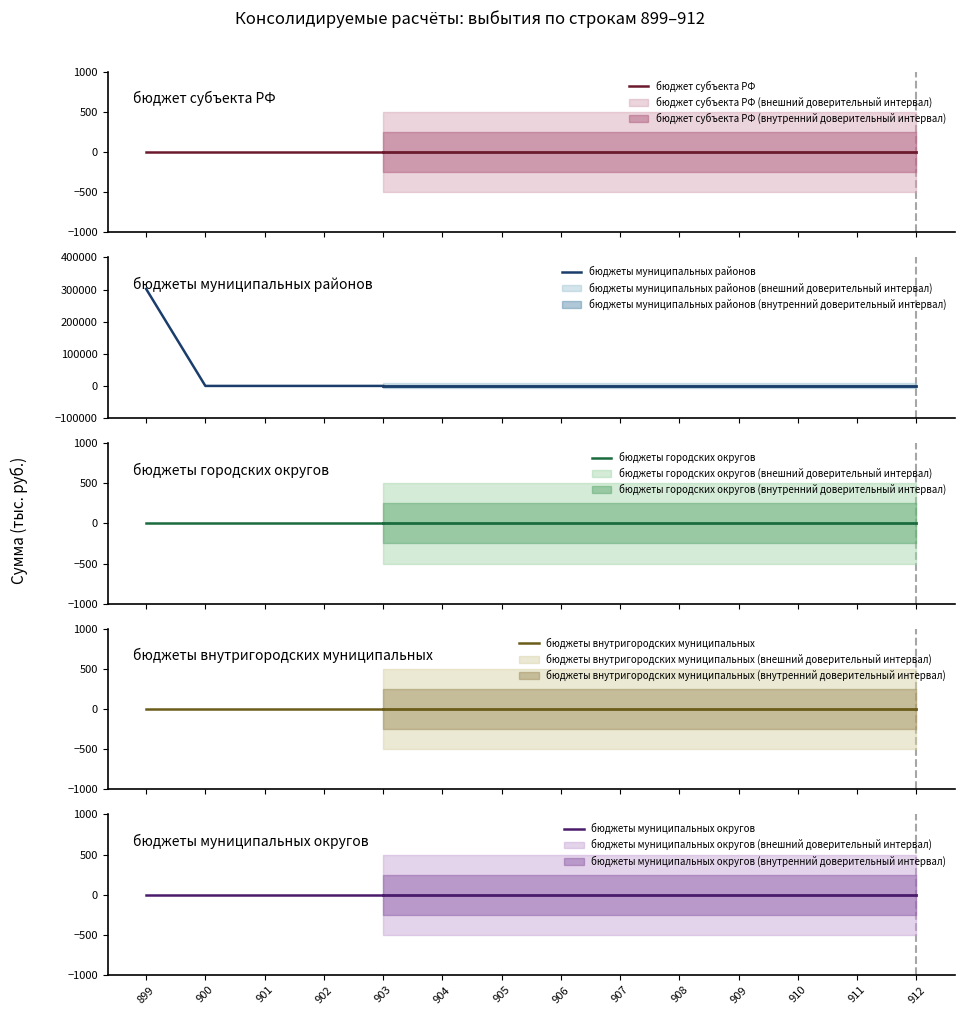

At which category is the sum across all series the highest?

899